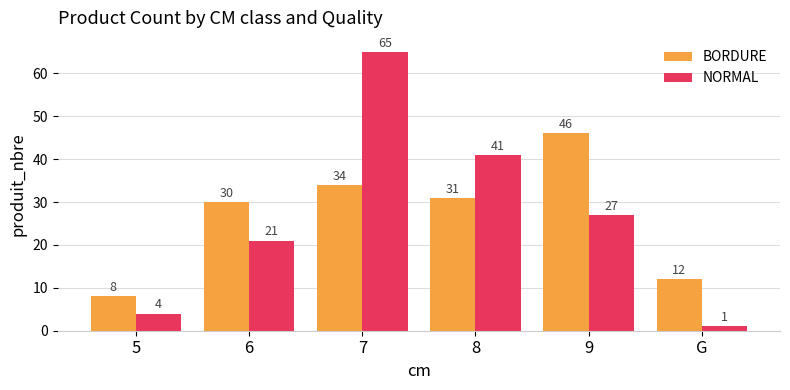

What is the label of the 4th bar from the right?

7